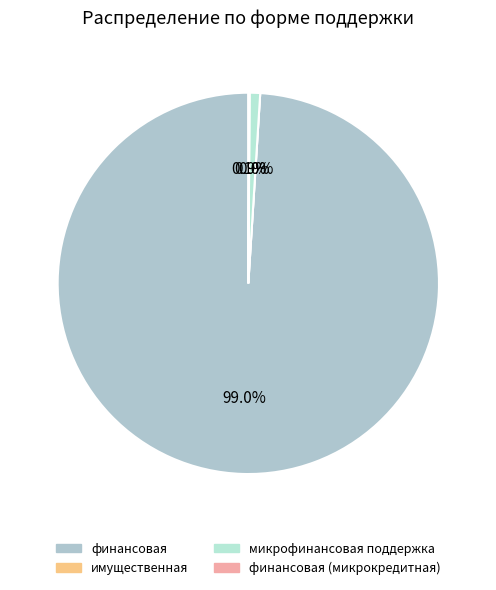

What is the ratio of the value at финансовая to the value at финансовая (микрокредитная)?

902.4